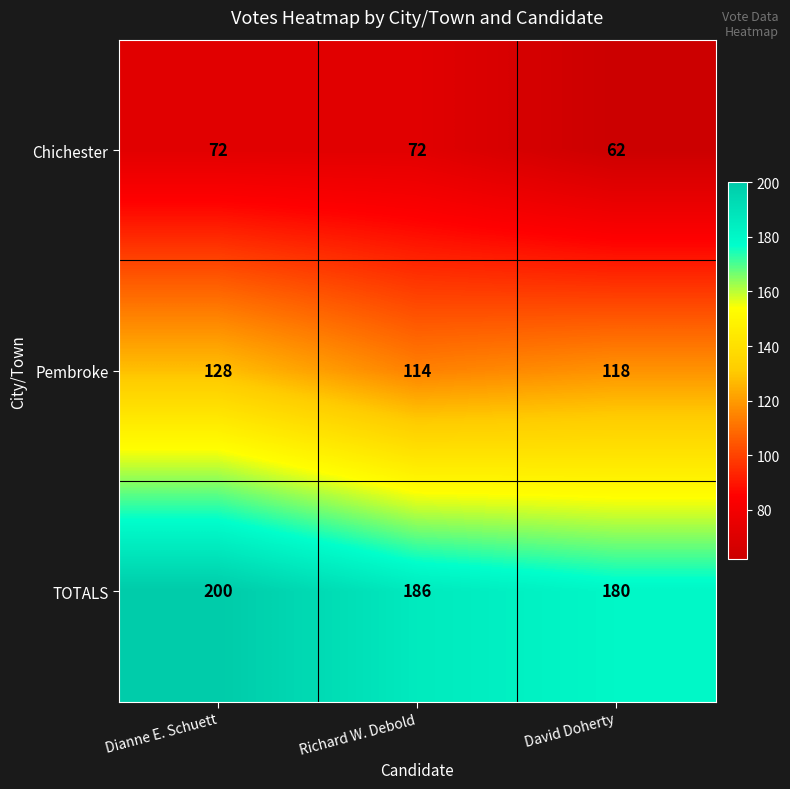

Rank the series by their average value, from lowest to highest.

Chichester, Pembroke, TOTALS